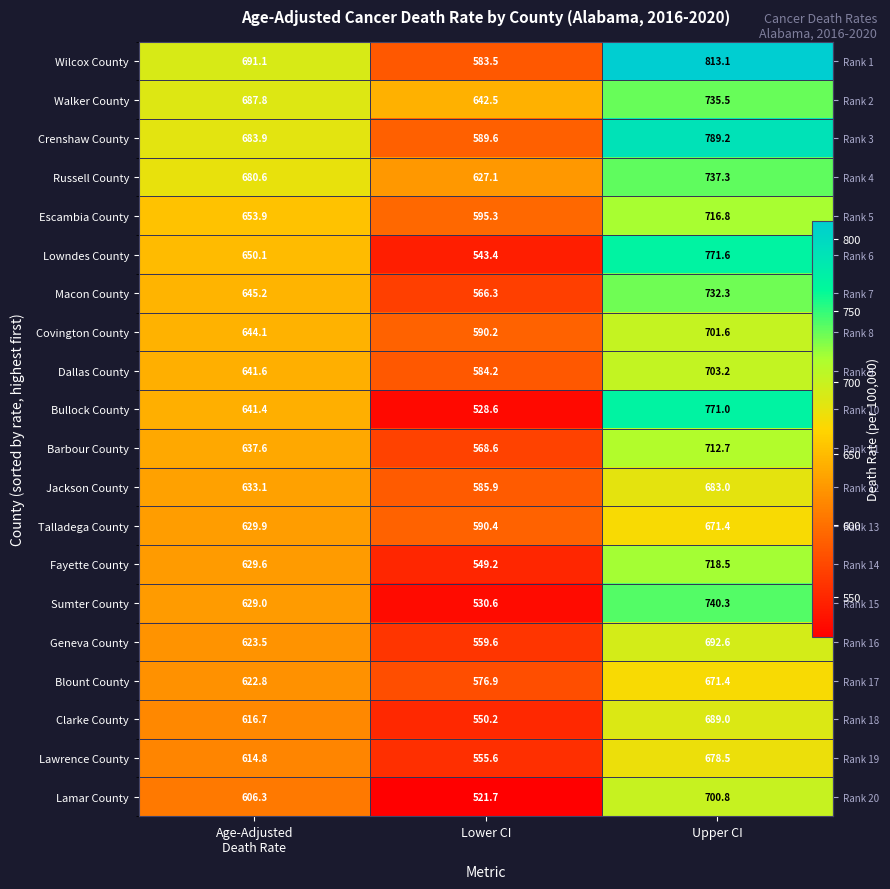

Where does the Dallas County series first go above 641?

Age-Adjusted Death Rate